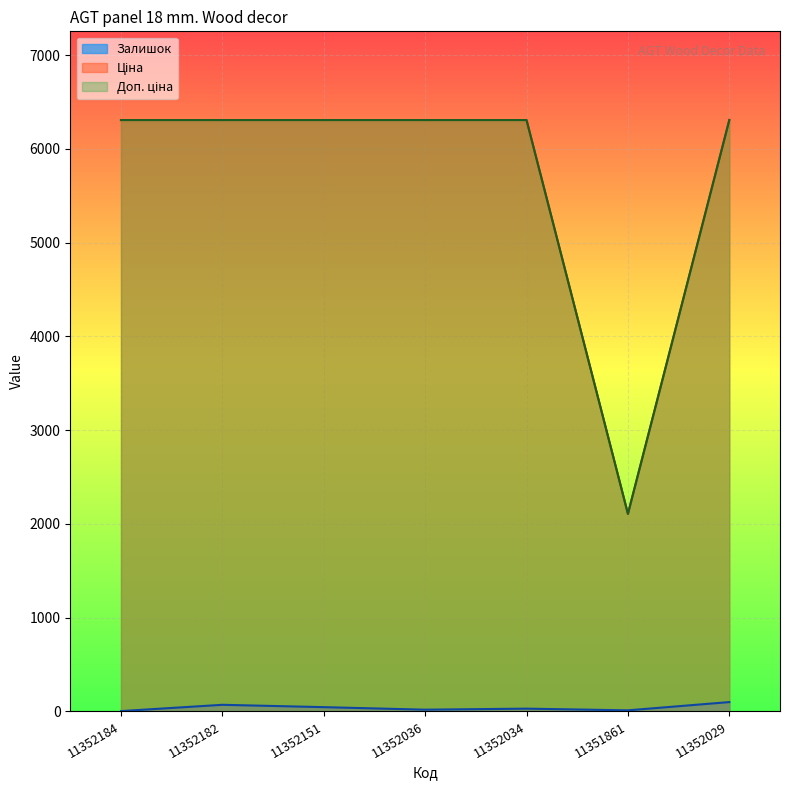

At which category is the sum across all series the highest?

11352029